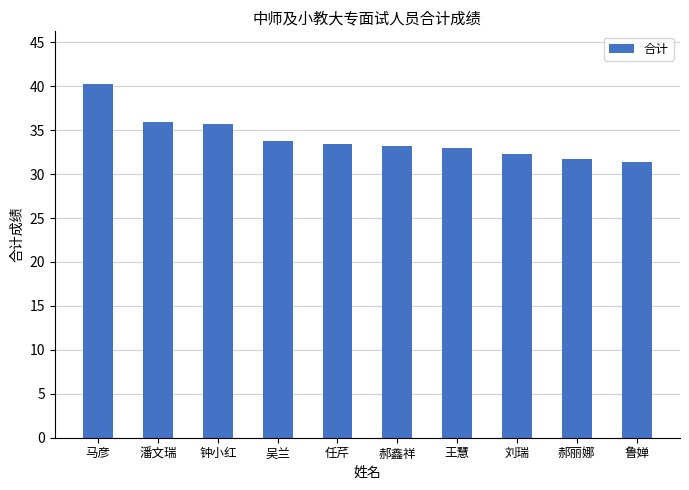

At which category does the chart reach its peak across all series?

马彦